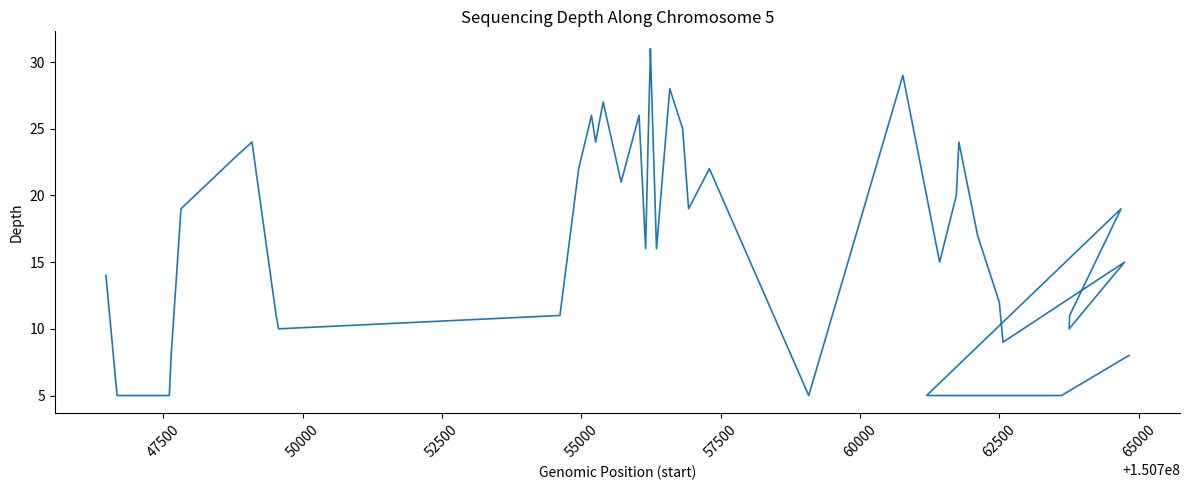

Reading left to right, transcribe all the data shown in this chart.

14	5	5	8	19	23	24	11	10	11	22	26	24	27	21	26	16	27	30	31	16	28	25	19	22	5	29	15	20	24	17	12	9	15	10	11	19	5	5	8